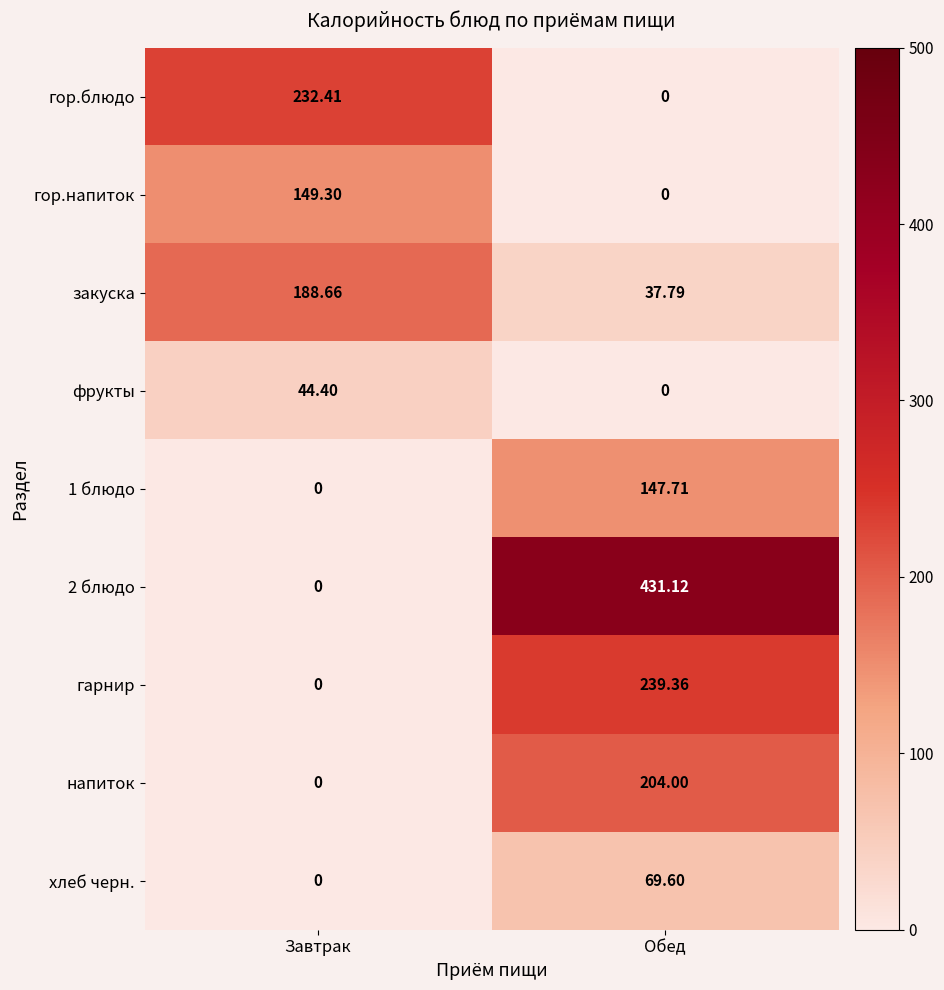

At which category is the sum across all series the highest?

Обед